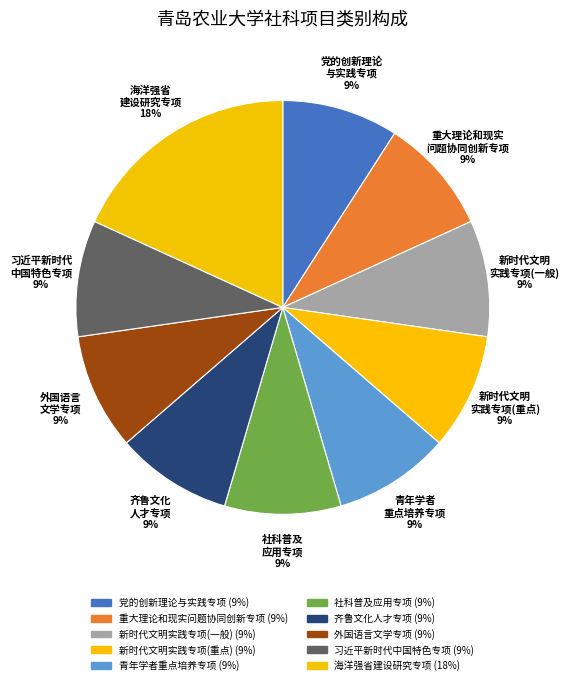

To the nearest percent, what is the combined percentage of 海洋强省 建设研究专项 and 新时代文明 实践专项(重点)?

27%